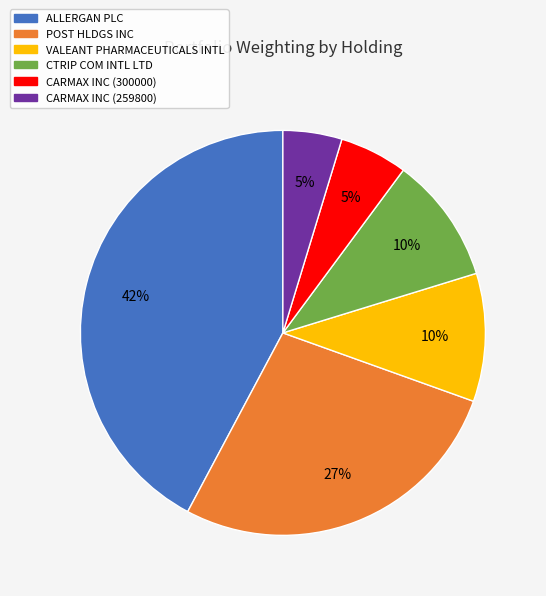

To the nearest percent, what is the average slice percentage?

17%